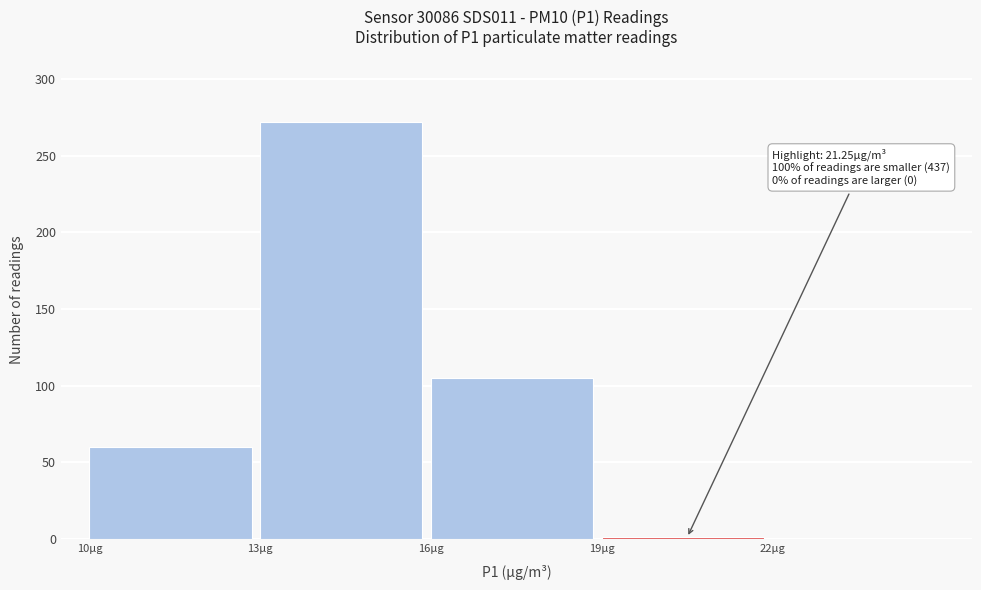

Over which range of the x-axis is the bar tallest?

13 to 16